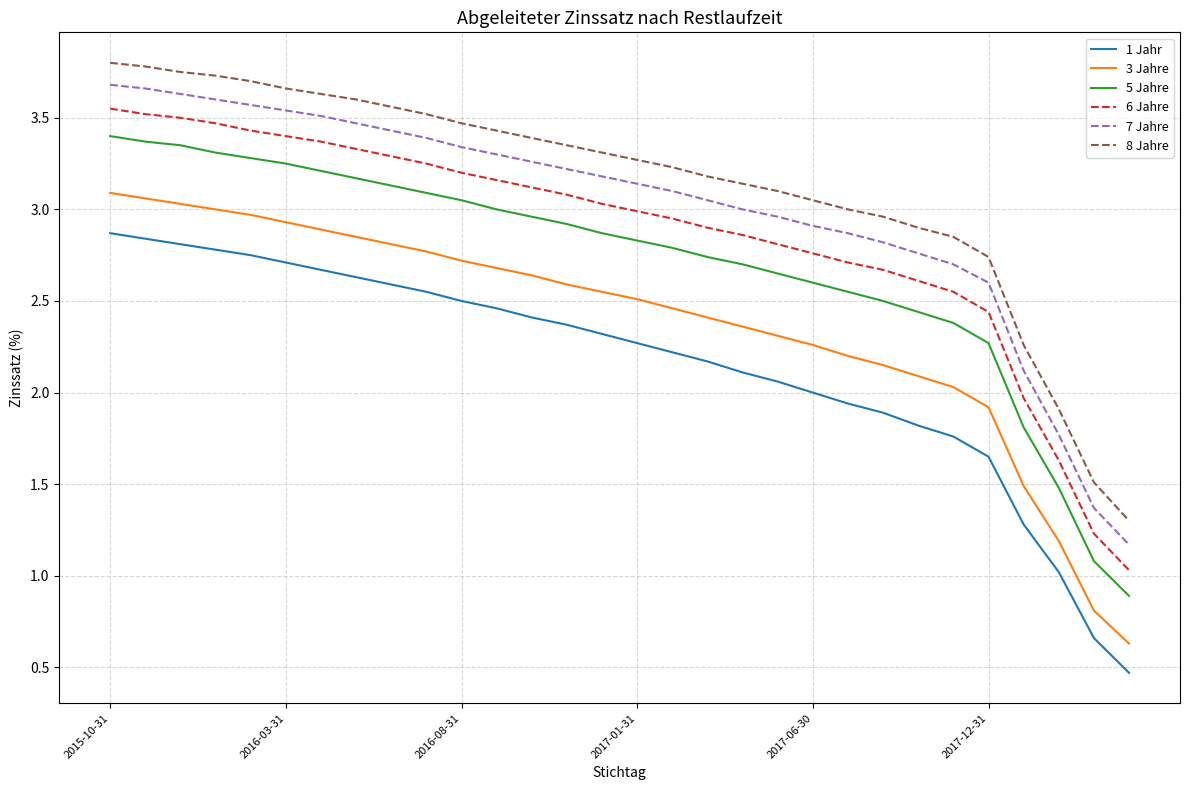

List the series in order of their peak value, highest first.

8 Jahre, 7 Jahre, 6 Jahre, 5 Jahre, 3 Jahre, 1 Jahr